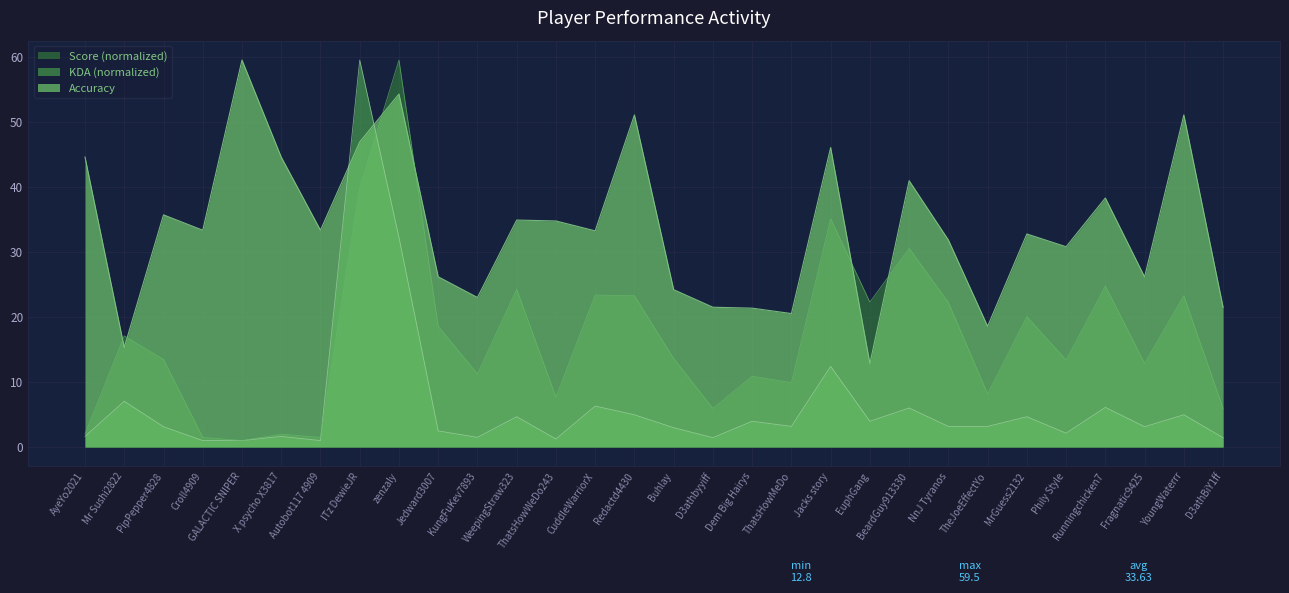

Read the Accuracy value at Buhlay.

24.2